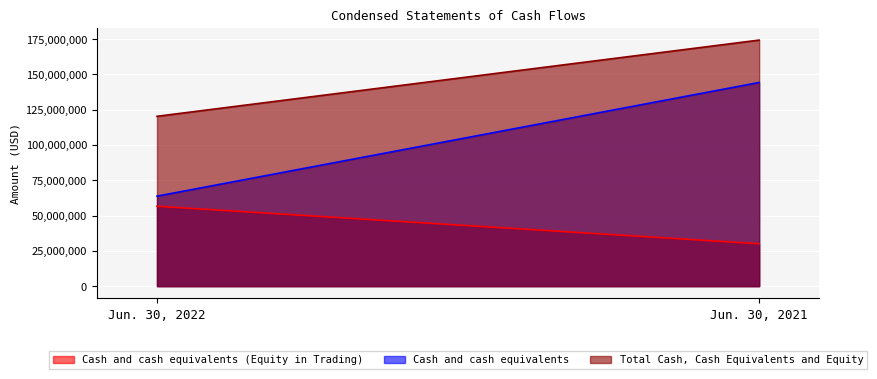

What is the sum of all Cash and cash equivalents values?

207951712